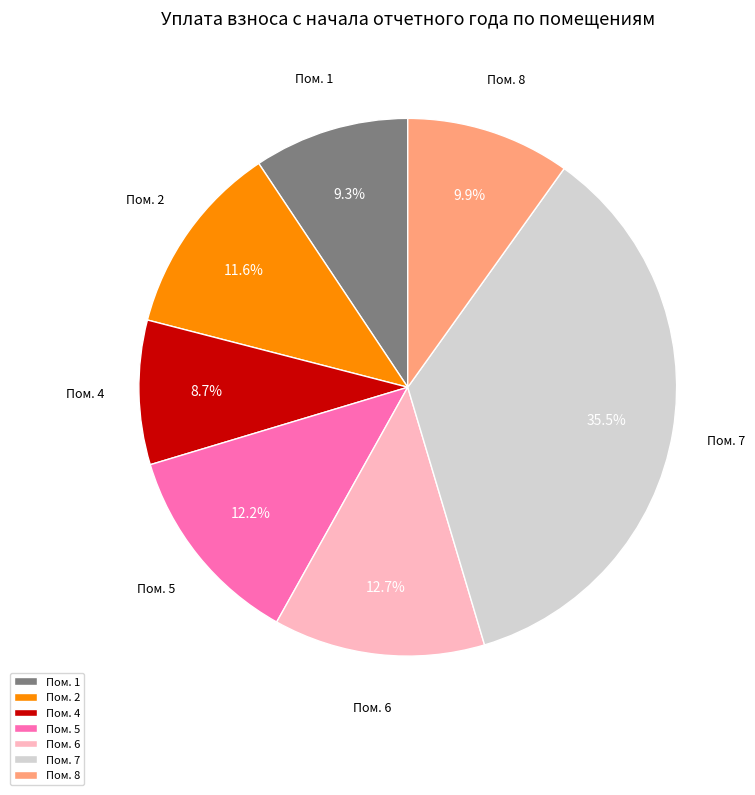

How many slices are in this pie chart?

7